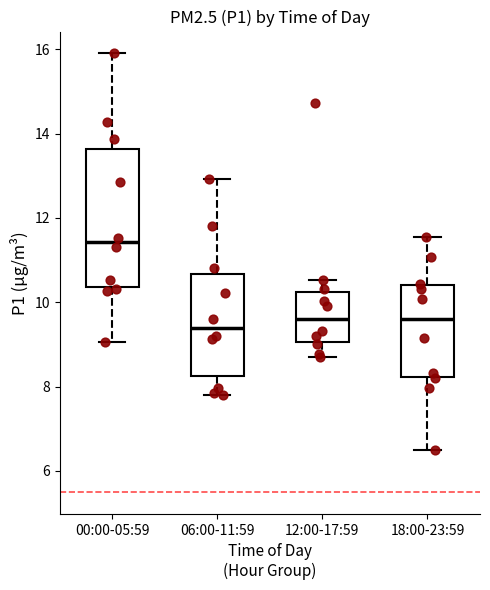

Which box has the highest median line?

00:00-05:59